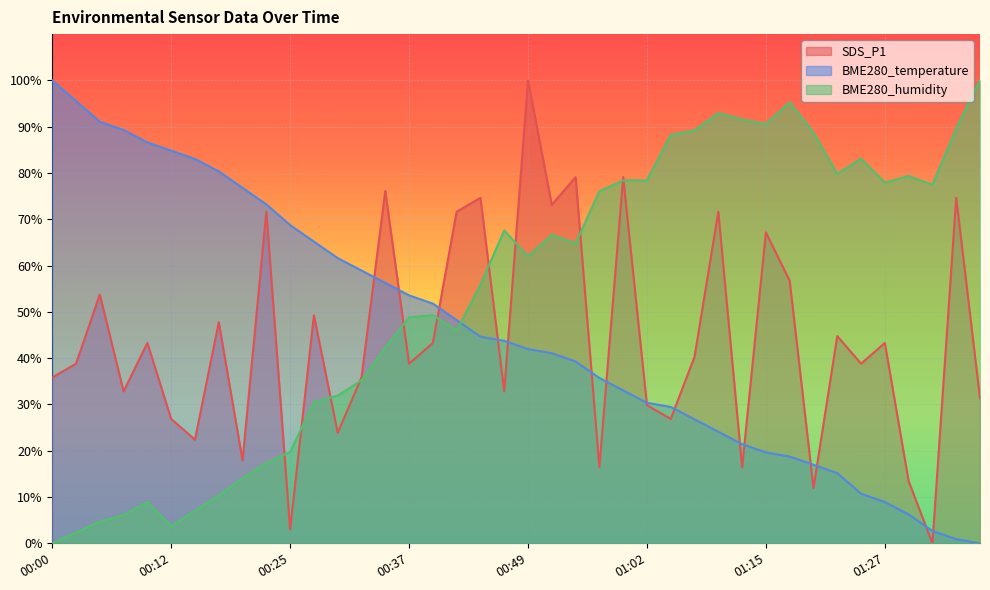

Reading left to right, extract all data points from this chart.

SDS_P1: 00:00=35.8	00:03=38.8	00:05=53.7	00:07=32.8	00:10=43.3	00:12=26.9	00:15=22.4	00:17=47.8	00:20=17.9	00:22=71.6	00:25=3.0	00:27=49.3	00:30=23.9	00:32=35.8	00:35=76.1	00:37=38.8	00:39=43.3	00:42=71.6	00:44=74.6	00:47=32.8	00:49=100.0	00:52=73.1	00:54=79.1	00:57=16.4	00:59=79.1	01:02=29.9	01:05=26.9	01:07=40.3	01:10=71.6	01:12=16.4	01:15=67.2	01:17=56.7	01:20=11.9	01:22=44.8	01:25=38.8	01:27=43.3	01:30=13.4	01:32=0.0	01:35=74.6	01:37=31.3
BME280_temperature: 00:00=100.0	00:03=95.5	00:05=91.1	00:07=89.3	00:10=86.6	00:12=84.8	00:15=83.0	00:17=80.4	00:20=76.8	00:22=73.2	00:25=68.8	00:27=65.2	00:30=61.6	00:32=58.9	00:35=56.3	00:37=53.6	00:39=51.8	00:42=48.2	00:44=44.6	00:47=43.8	00:49=42.0	00:52=41.1	00:54=39.3	00:57=35.7	00:59=33.0	01:02=30.4	01:05=29.5	01:07=26.8	01:10=24.1	01:12=21.4	01:15=19.6	01:17=18.8	01:20=17.0	01:22=15.2	01:25=10.7	01:27=8.9	01:30=6.3	01:32=2.7	01:35=0.9	01:37=0.0
BME280_humidity: 00:00=0.0	00:03=2.3	00:05=4.7	00:07=6.1	00:10=8.9	00:12=3.8	00:15=7.0	00:17=10.3	00:20=14.1	00:22=17.4	00:25=19.7	00:27=30.5	00:30=31.9	00:32=35.2	00:35=42.3	00:37=48.8	00:39=49.3	00:42=46.0	00:44=55.9	00:47=67.6	00:49=62.0	00:52=66.7	00:54=64.8	00:57=76.1	00:59=78.4	01:02=78.4	01:05=88.3	01:07=89.2	01:10=93.0	01:12=91.5	01:15=90.6	01:17=95.3	01:20=88.7	01:22=79.8	01:25=83.1	01:27=77.9	01:30=79.3	01:32=77.5	01:35=89.7	01:37=100.0